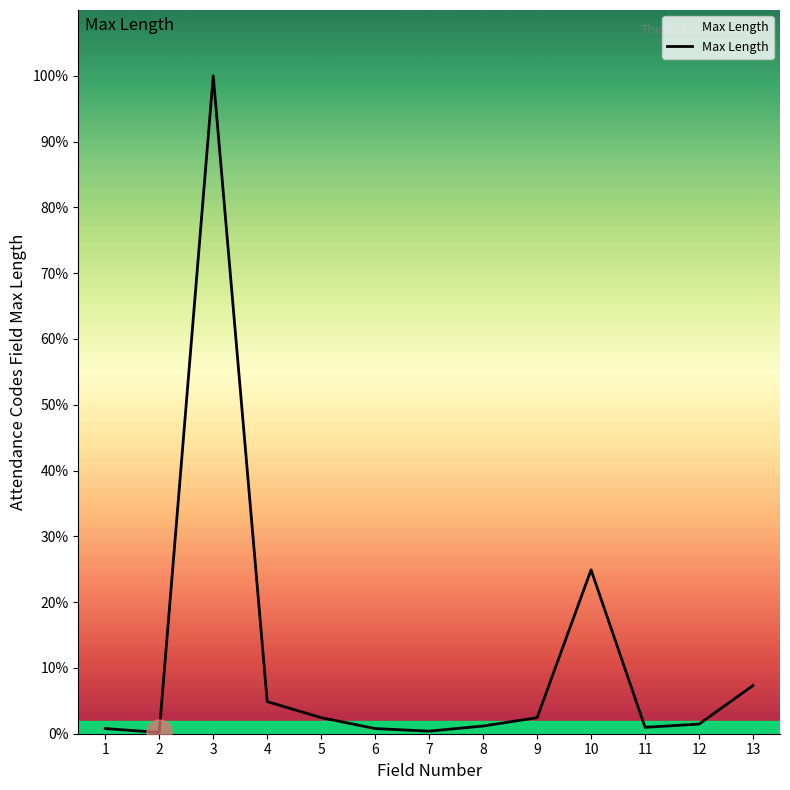

Does the chart display data point markers on the line(s)?

No